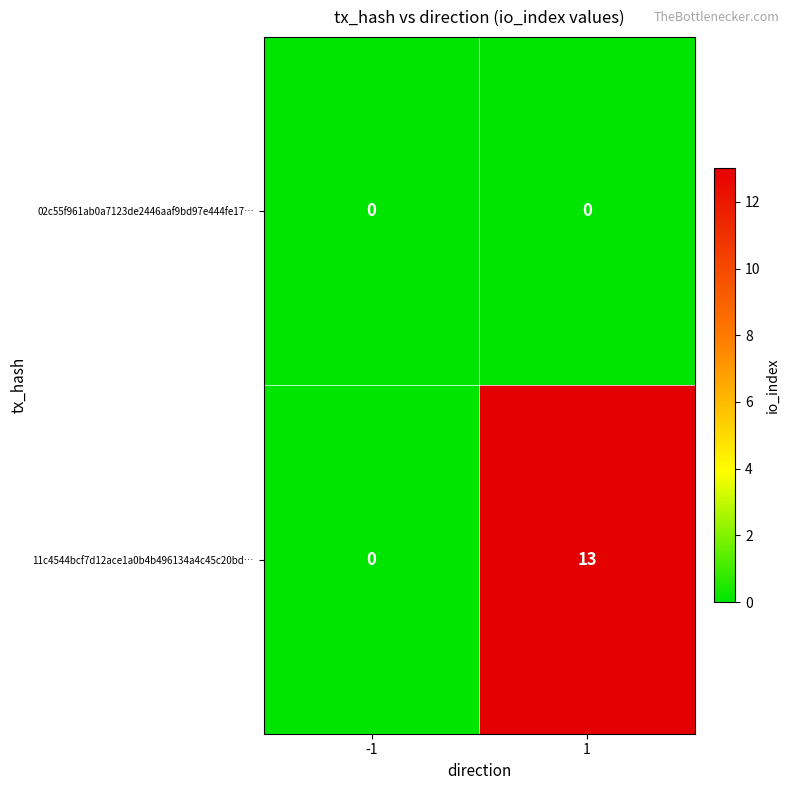

At which category is the sum across all series the highest?

1